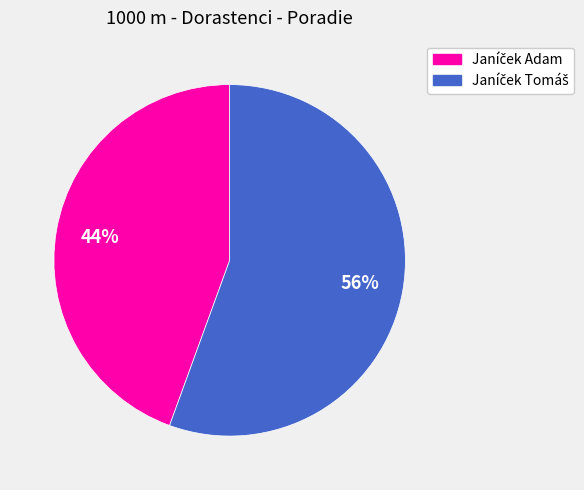

Is there a majority slice in this chart?

Yes